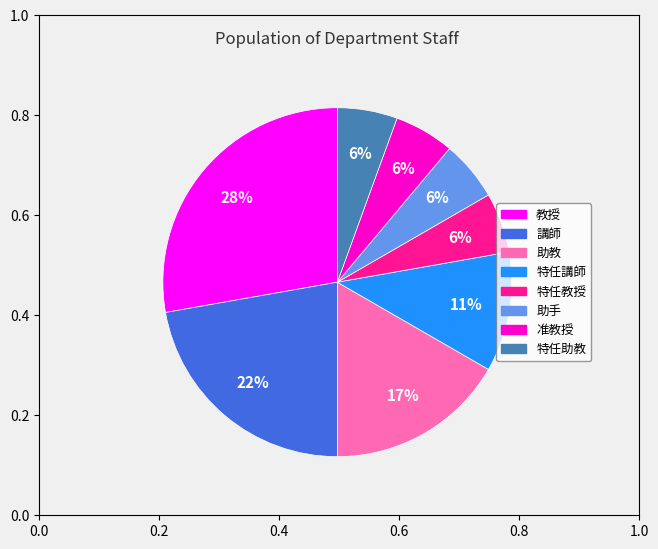

To the nearest percent, what percentage of the pie is 特任助教?

6%